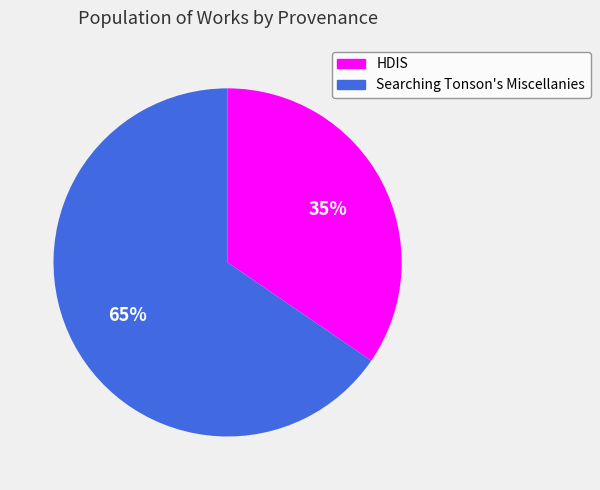

Do Searching Tonson's Miscellanies and HDIS together represent more than half of the pie?

Yes